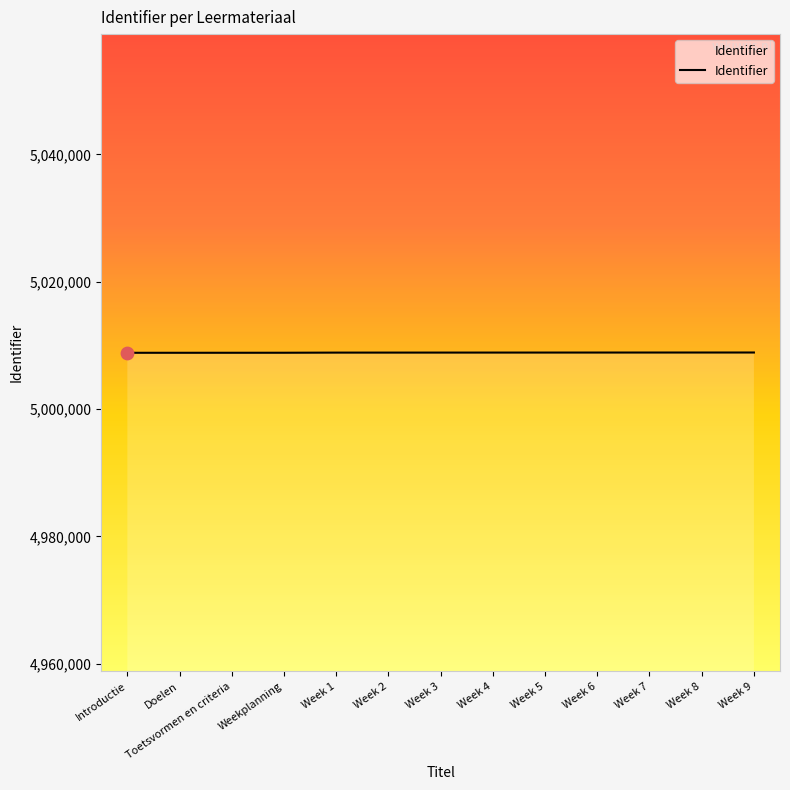

What is the change in value from Introductie to Week 9?

+45